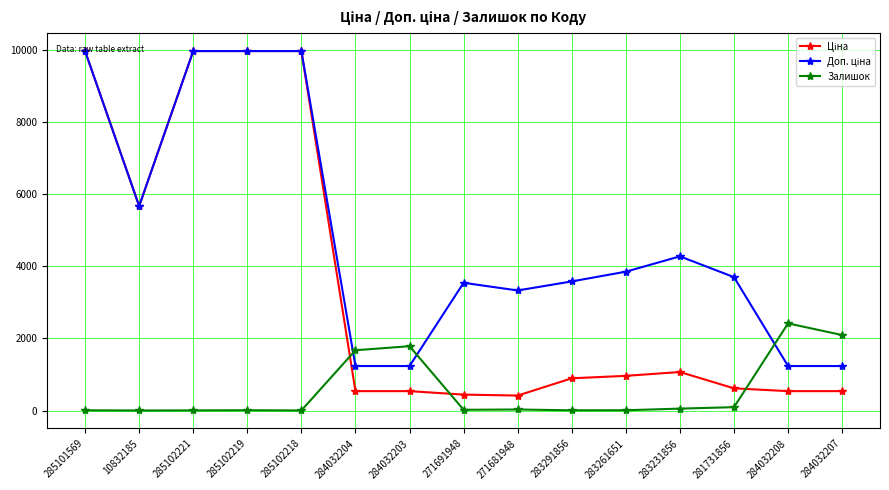

How many values in the Залишок series are below 22?

7